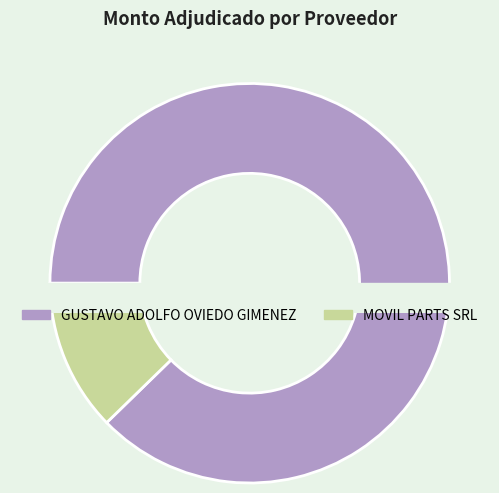

What is the total percentage of MOVIL PARTS SRL and GUSTAVO ADOLFO OVIEDO GIMENEZ?

100.0%